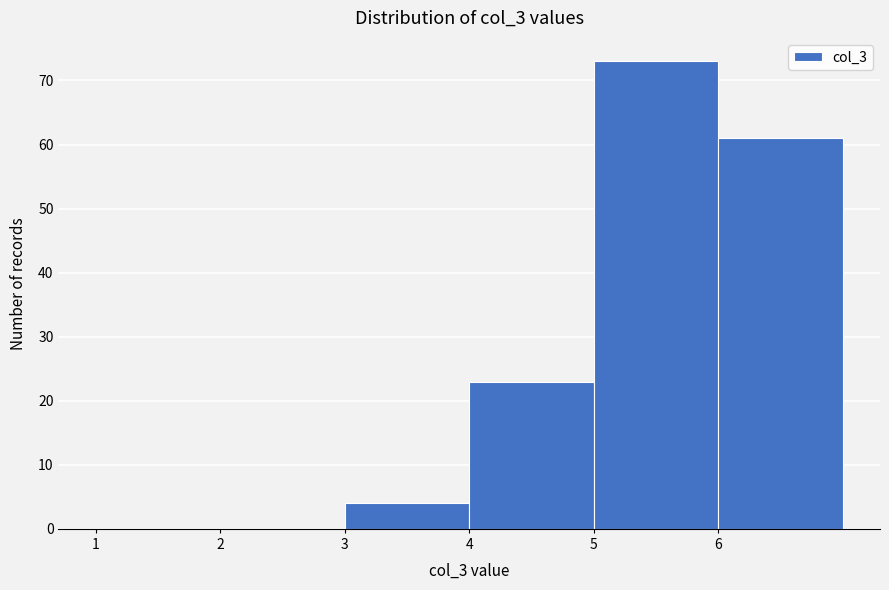

Over which range of the x-axis is the bar tallest?

5 to 6